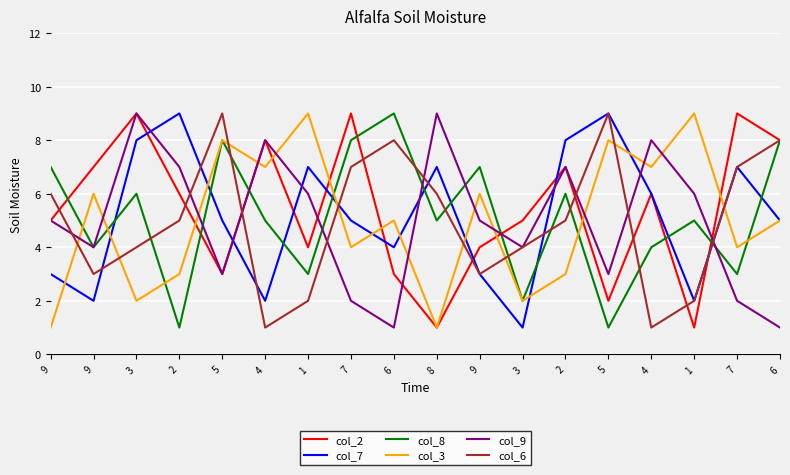

Where is col_8 nearest to the value 5?

4